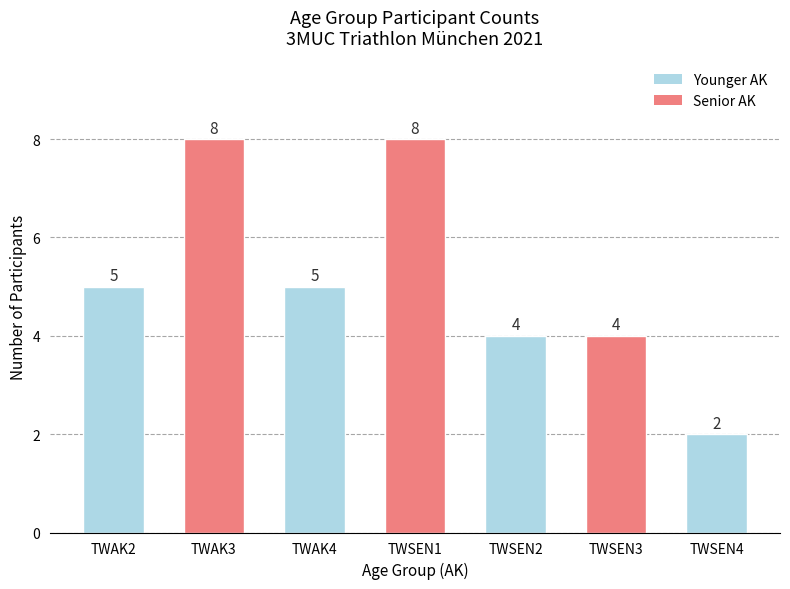

How many bars are there in total?

7